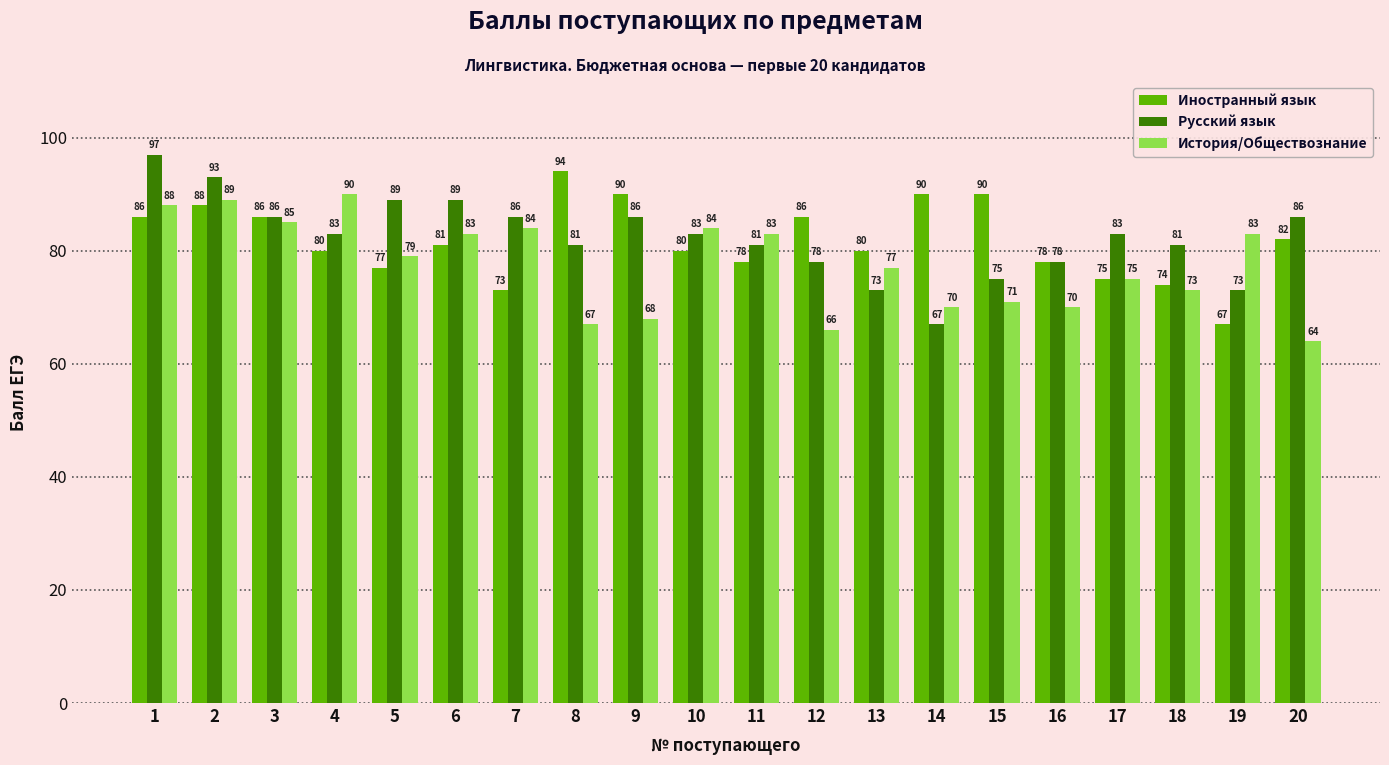

How many series are shown in this chart?

3